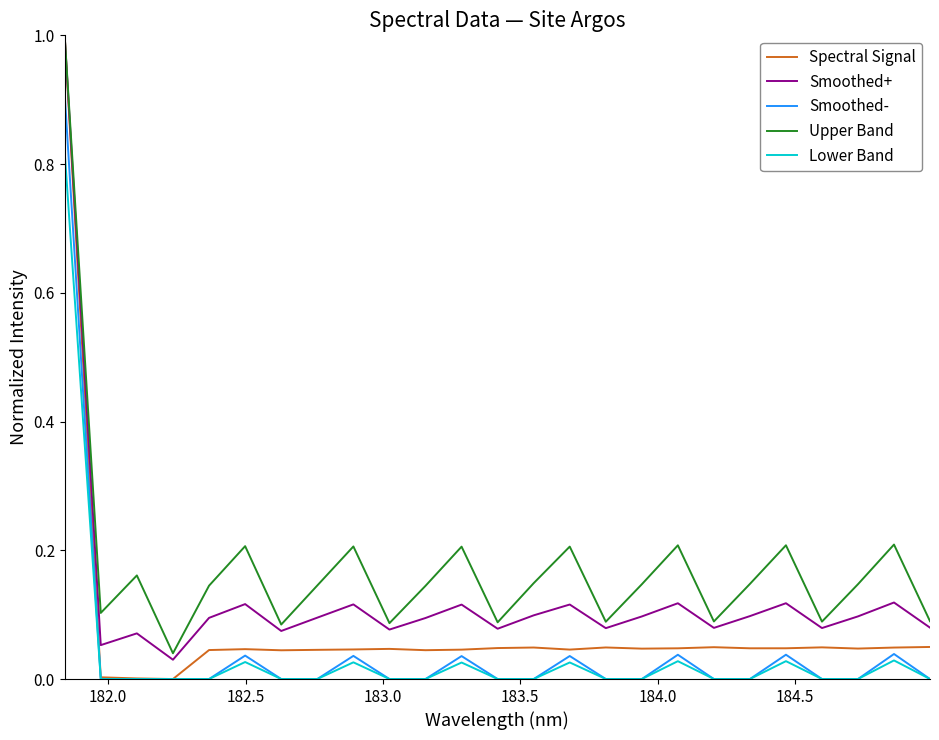

Which series has the widest spread of values?

Spectral Signal